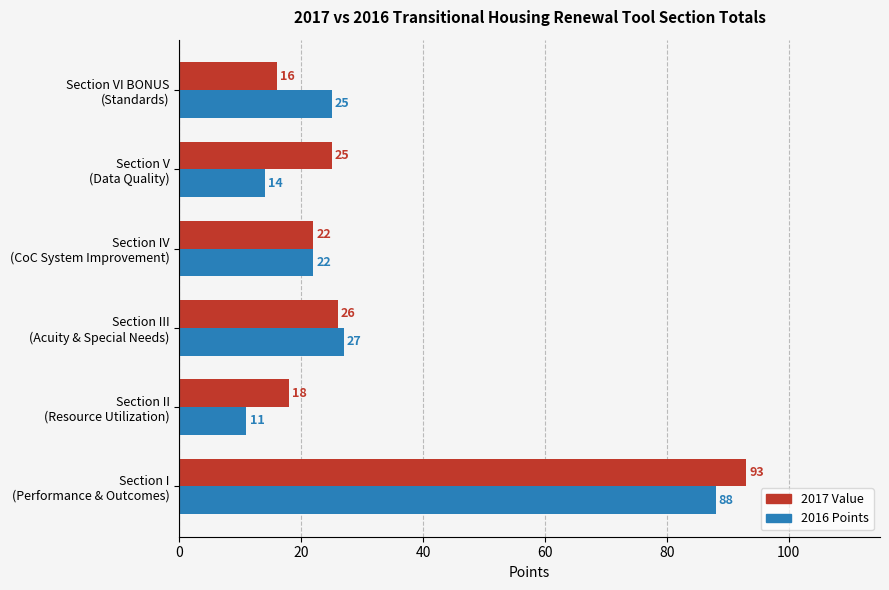

What is the difference between the maximum and minimum values in the 2016 Points series?

77